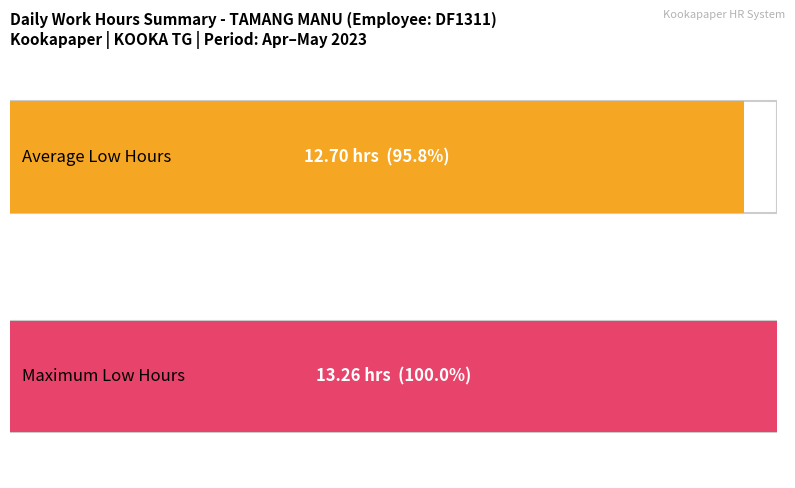

What is the greatest value displayed?

13.3